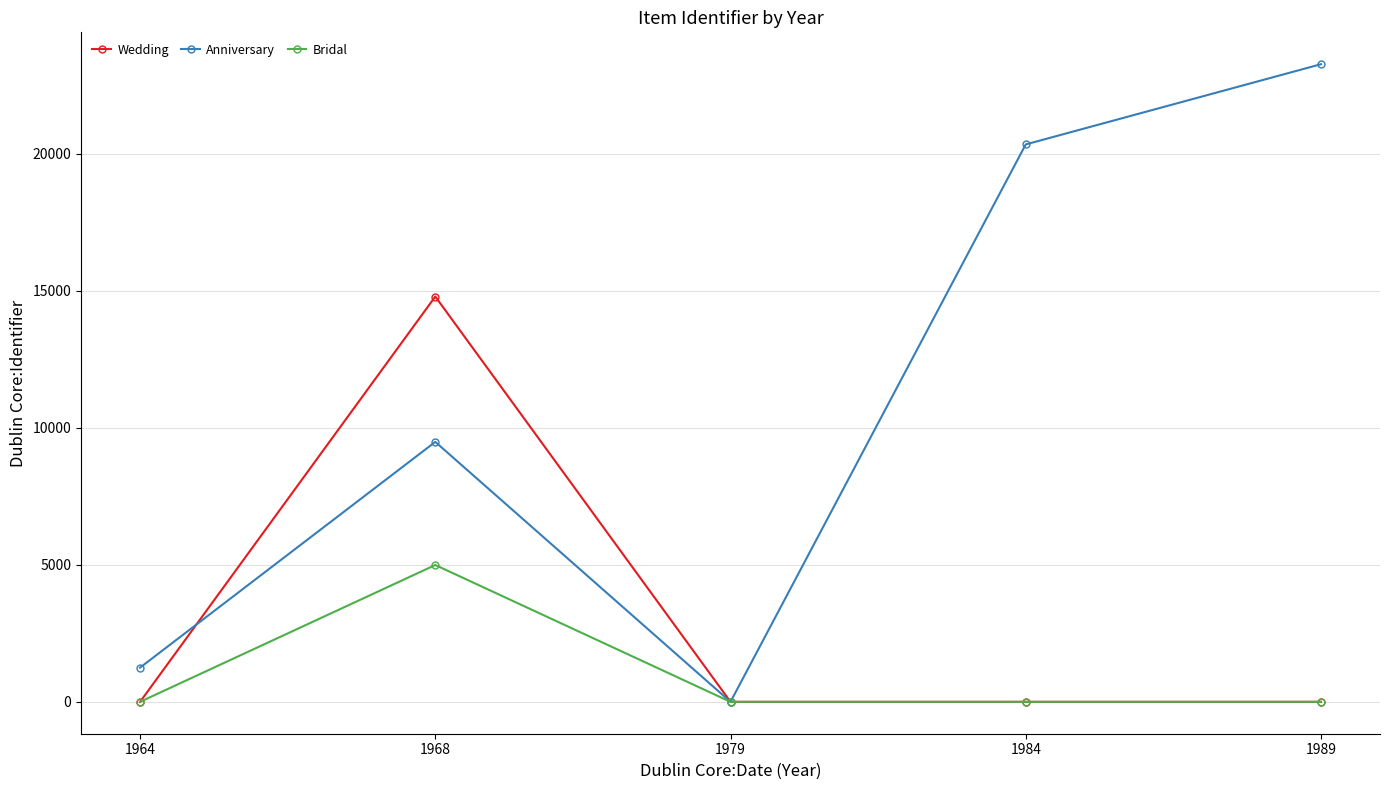

What is the difference between the maximum and minimum values in the Bridal series?

4994